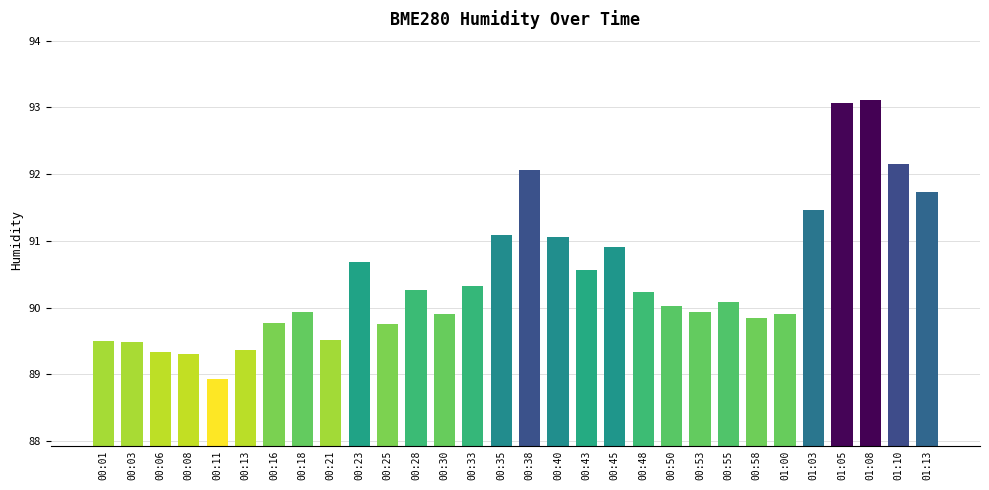

What is the smallest value displayed?

88.9